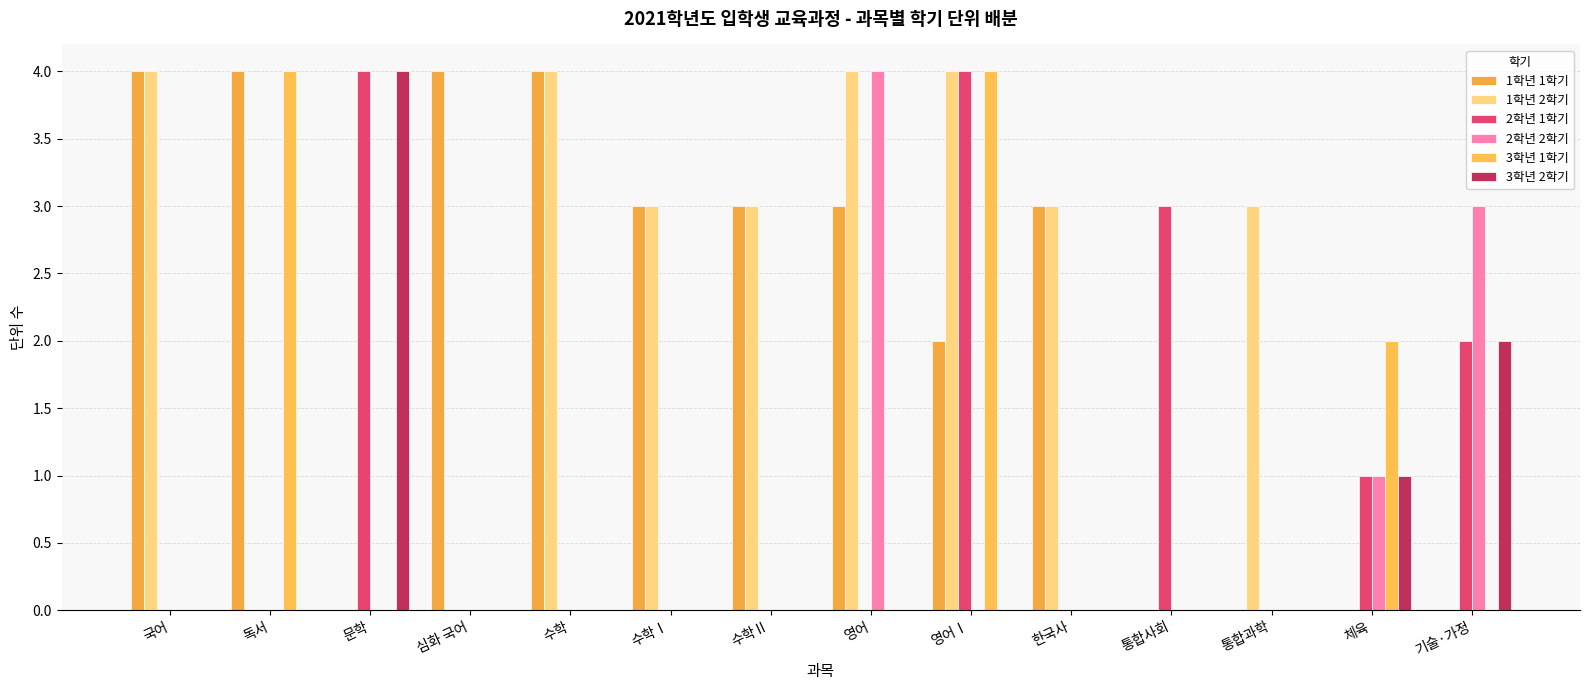

What value does the 1학년 2학기 series have at 수학Ⅱ?

3